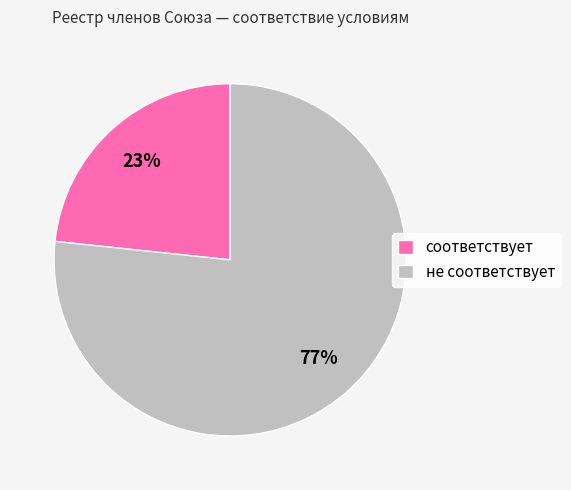

Do не соответствует and соответствует together represent more than half of the pie?

Yes